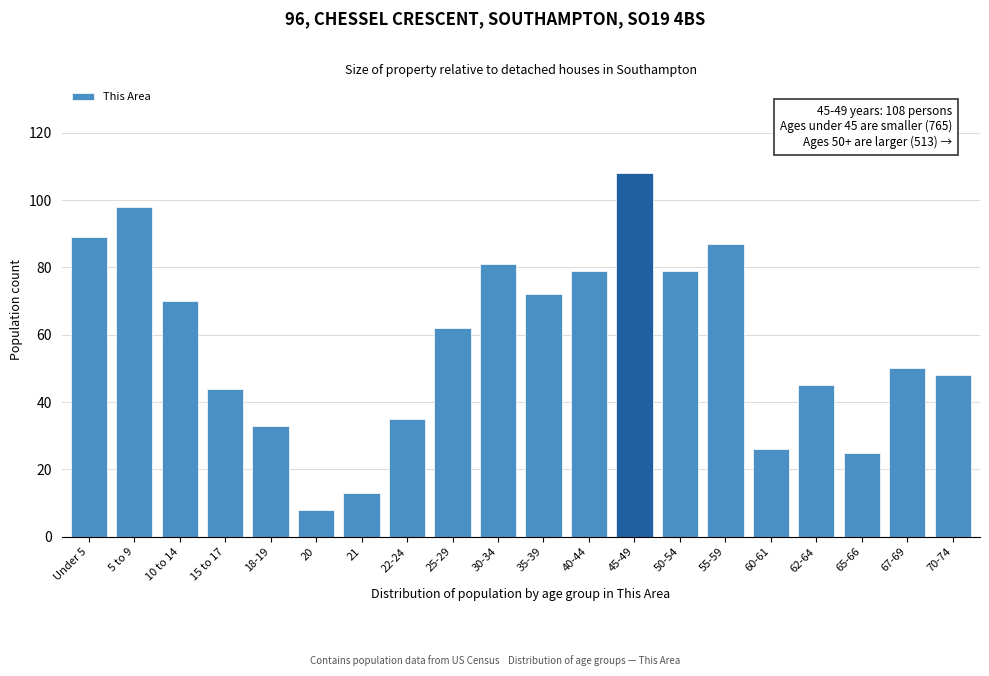

Reading right to left, list all the values displayed in this chart.

70-74=48	67-69=50	65-66=25	62-64=45	60-61=26	55-59=87	50-54=79	45-49=108	40-44=79	35-39=72	30-34=81	25-29=62	22-24=35	21=13	20=8	18-19=33	15 to 17=44	10 to 14=70	5 to 9=98	Under 5=89